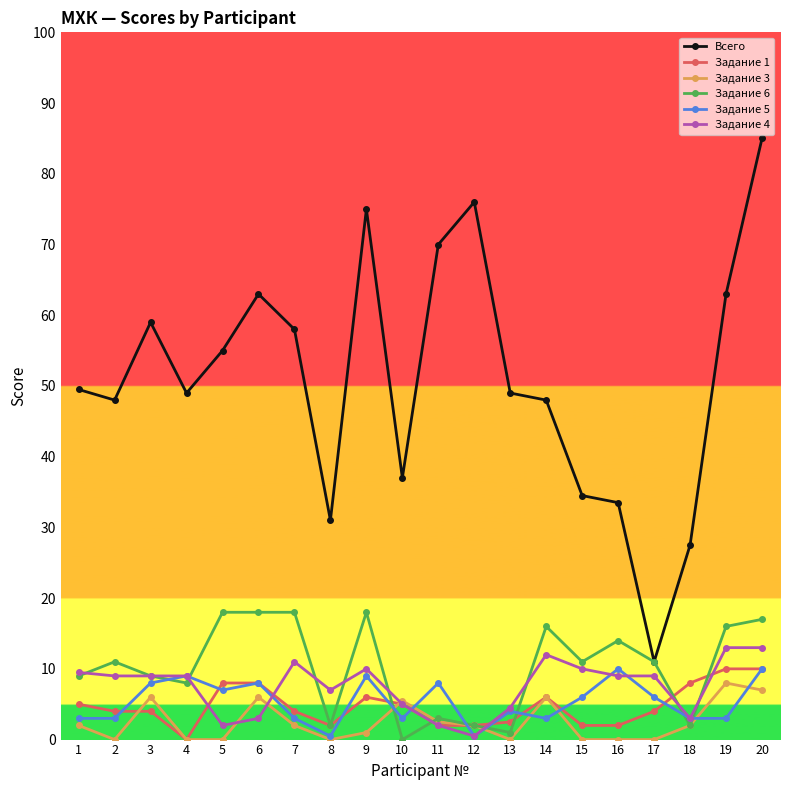

Count the number of data series in this chart.

6